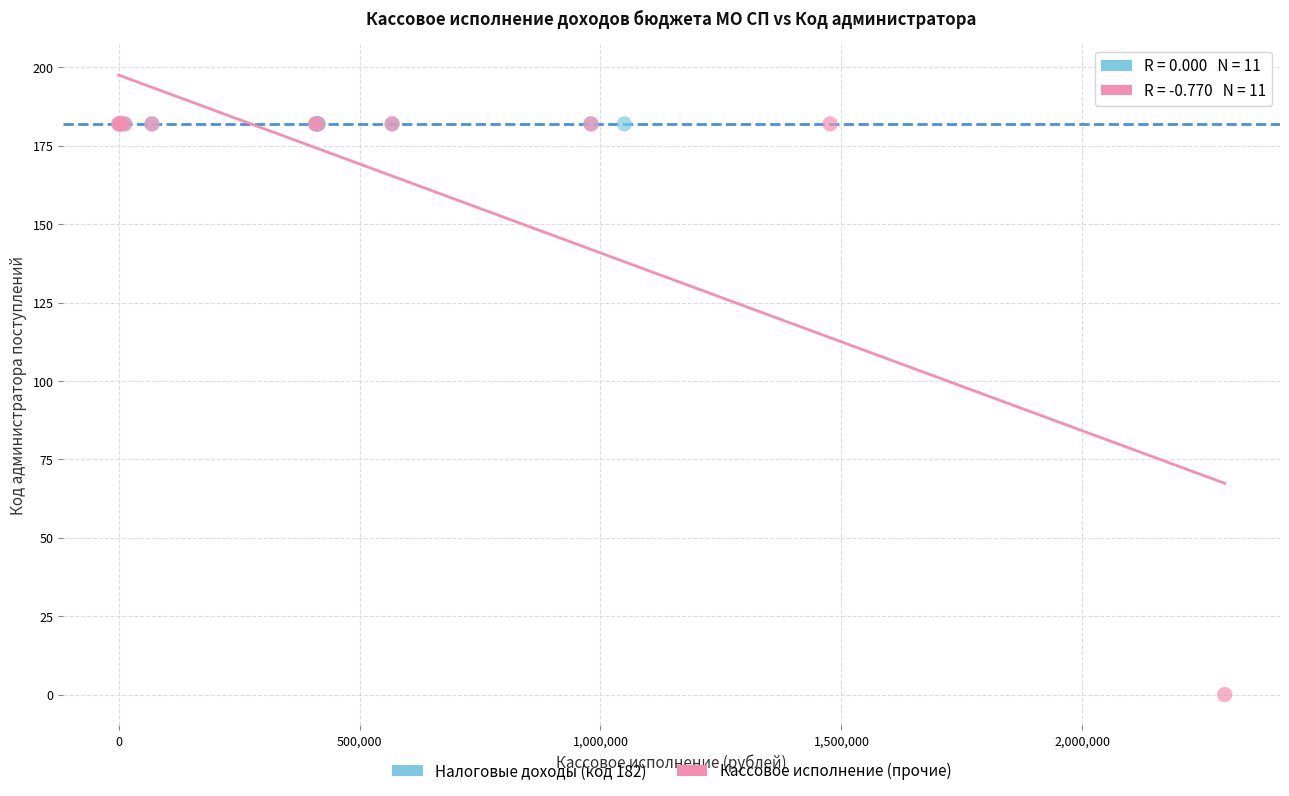

Which series reaches the minimum Y coordinate?

Кассовое исполнение (прочие)